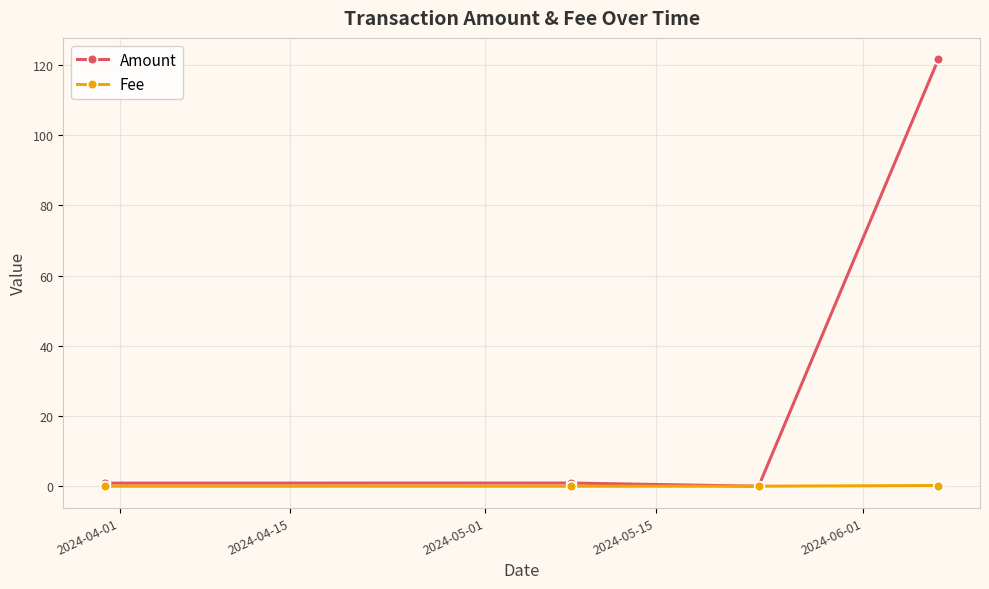

True or false: Amount has more than 1 points higher than both neighbors.

False